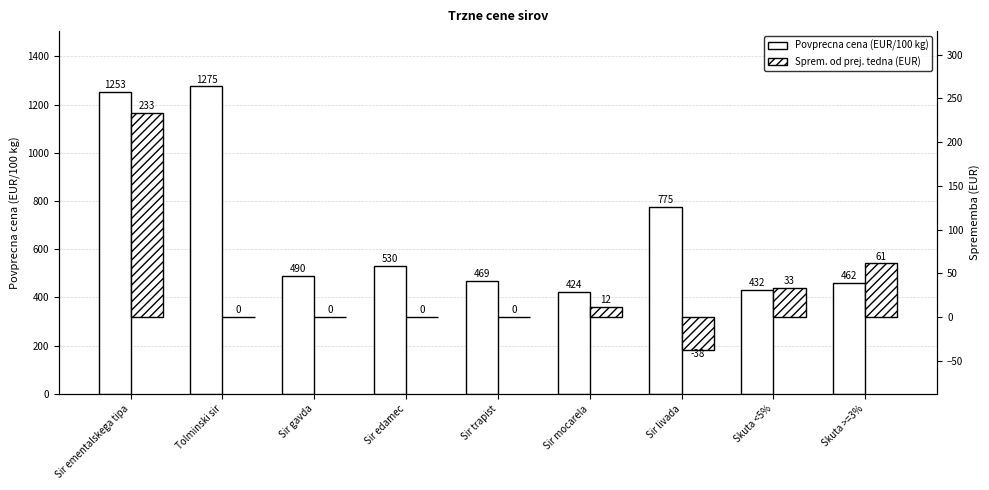

The Povprecna cena (EUR/100 kg) series shows 2177.6 at Sir ementalskega tipa. True or false?

False